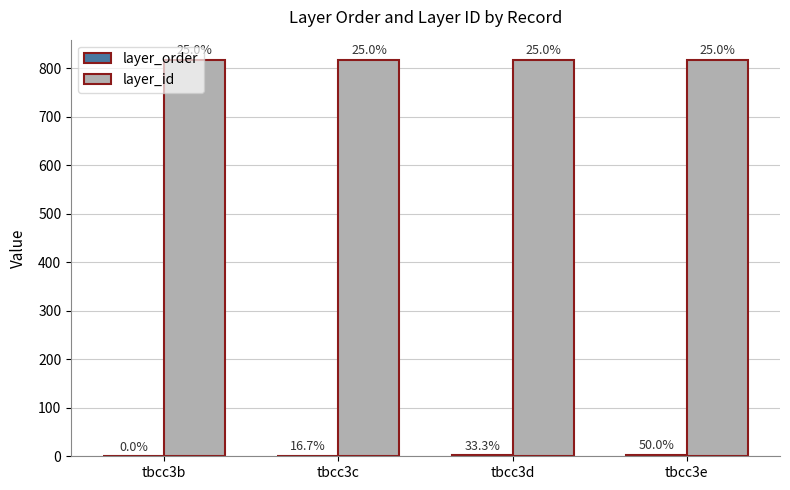

How many layer_order values are between 1 and 3?

3